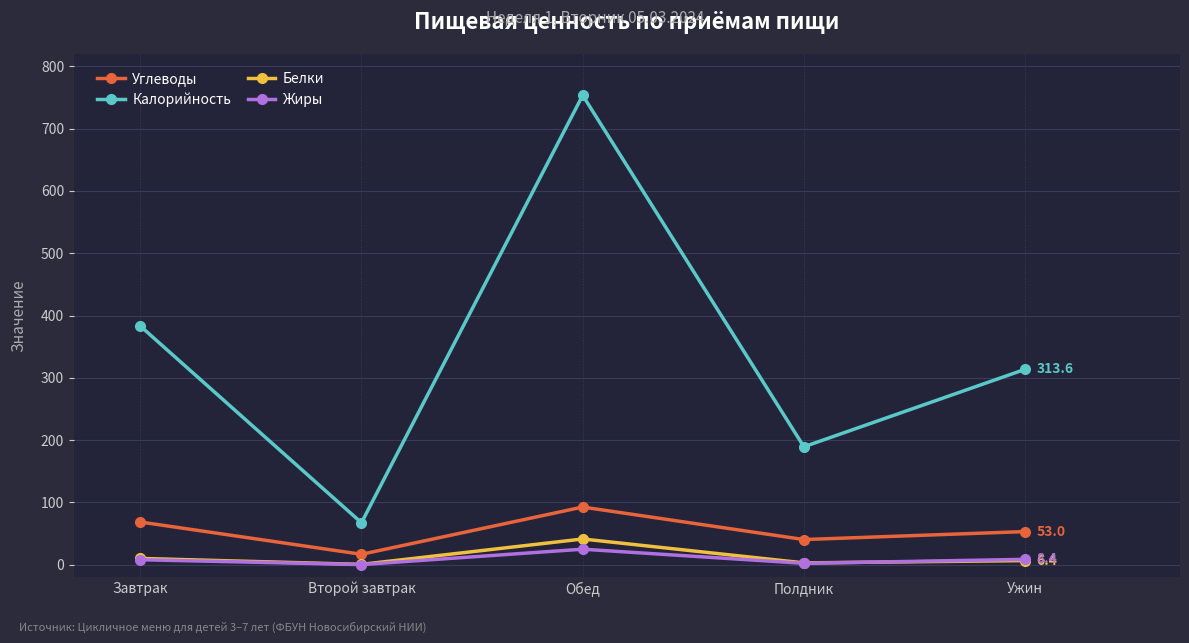

Which series has the largest range (max minus min)?

Калорийность